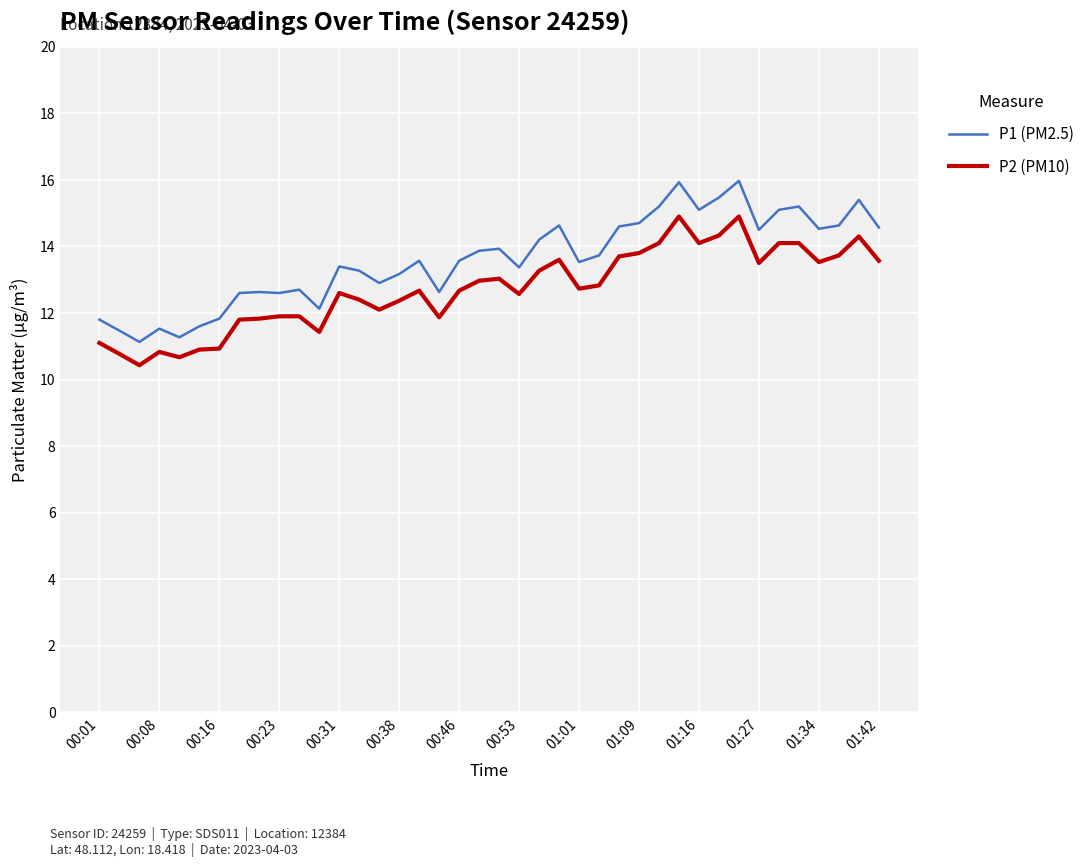

What is the maximum value shown in the chart?

16.0